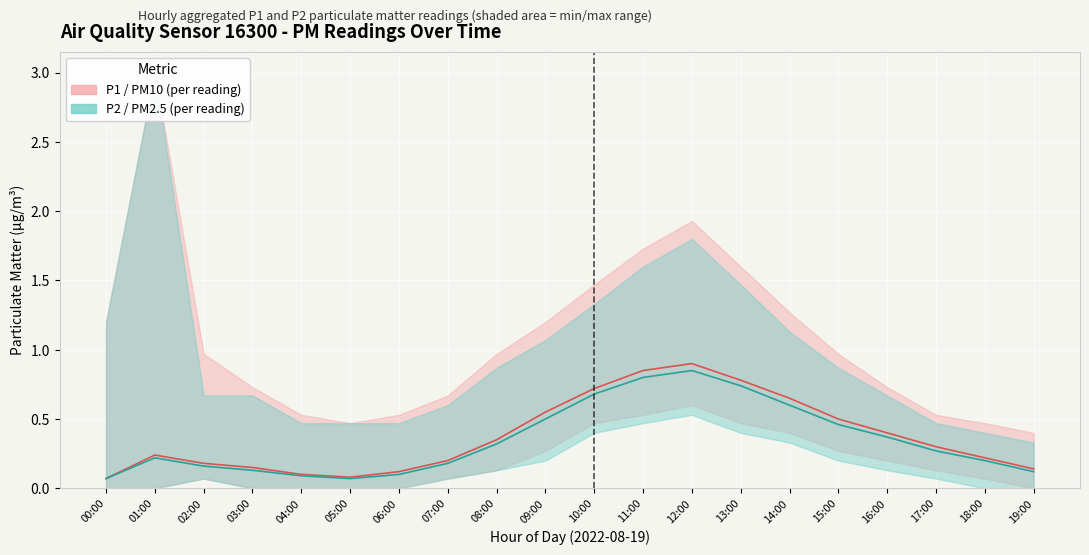

At how many categories does at least one series exceed 0?

20